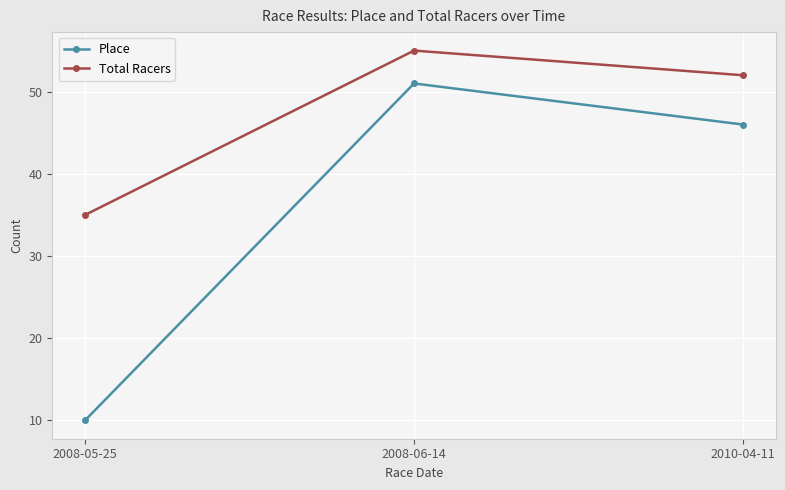

What is the difference between the maximum and minimum values in the Place series?

41